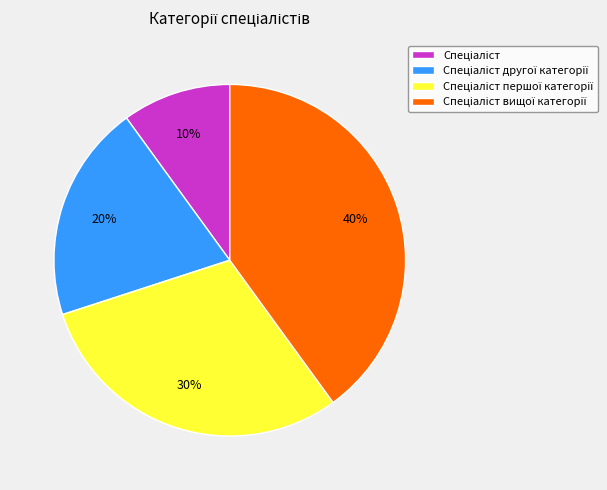

Is there any slice that represents more than half of the pie?

No